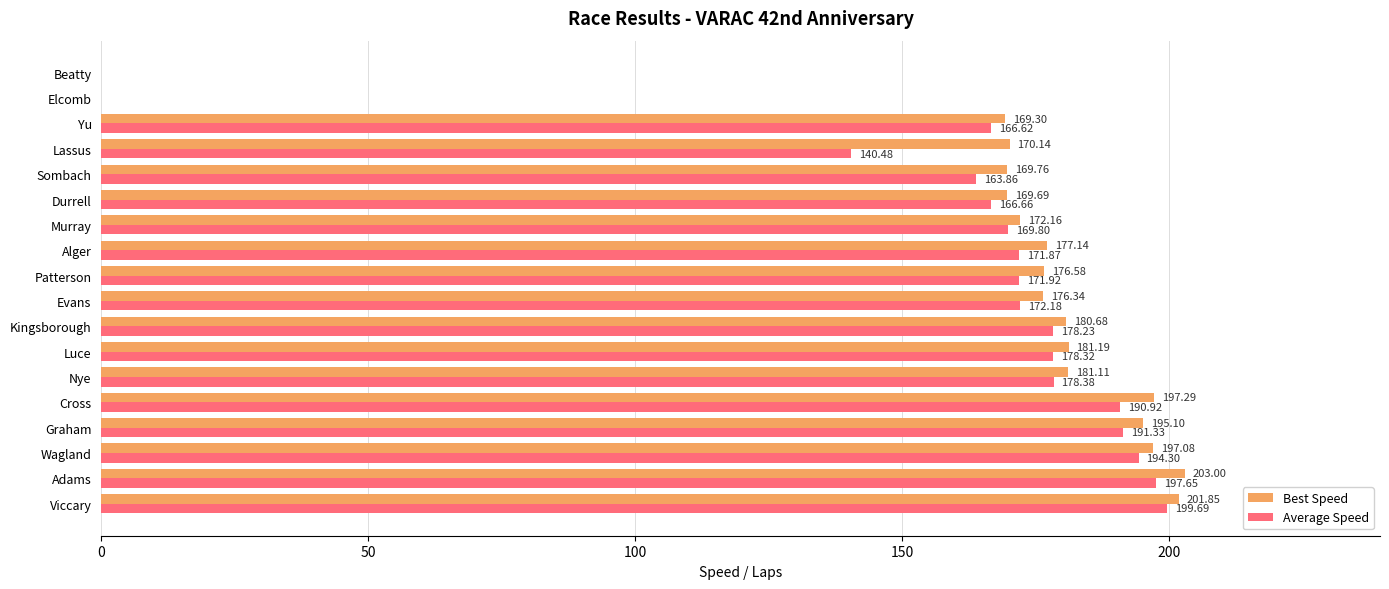

Which label corresponds to the largest value in the chart?

Adams